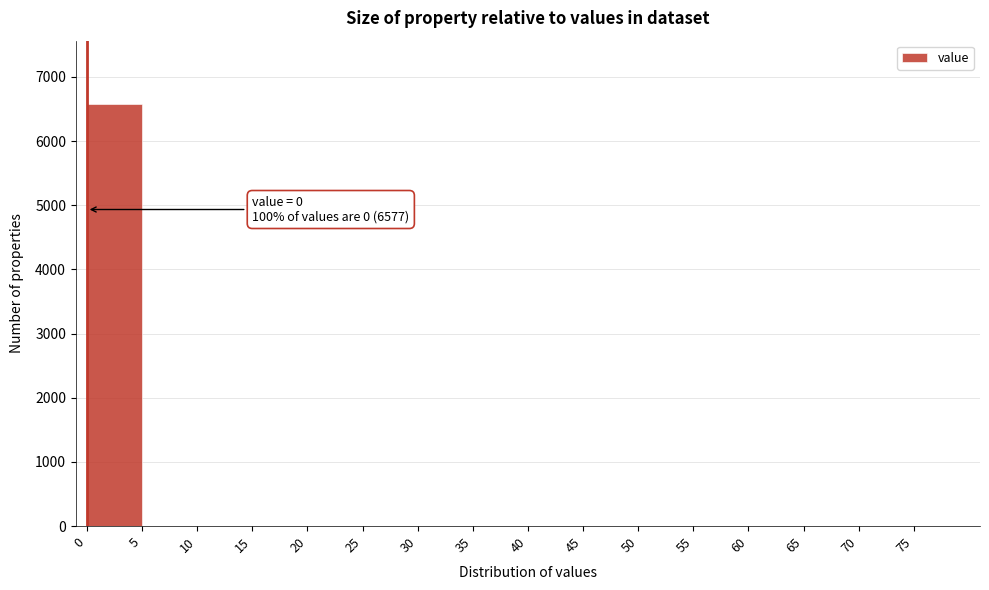

Over which range of the x-axis is the bar tallest?

0 to 5